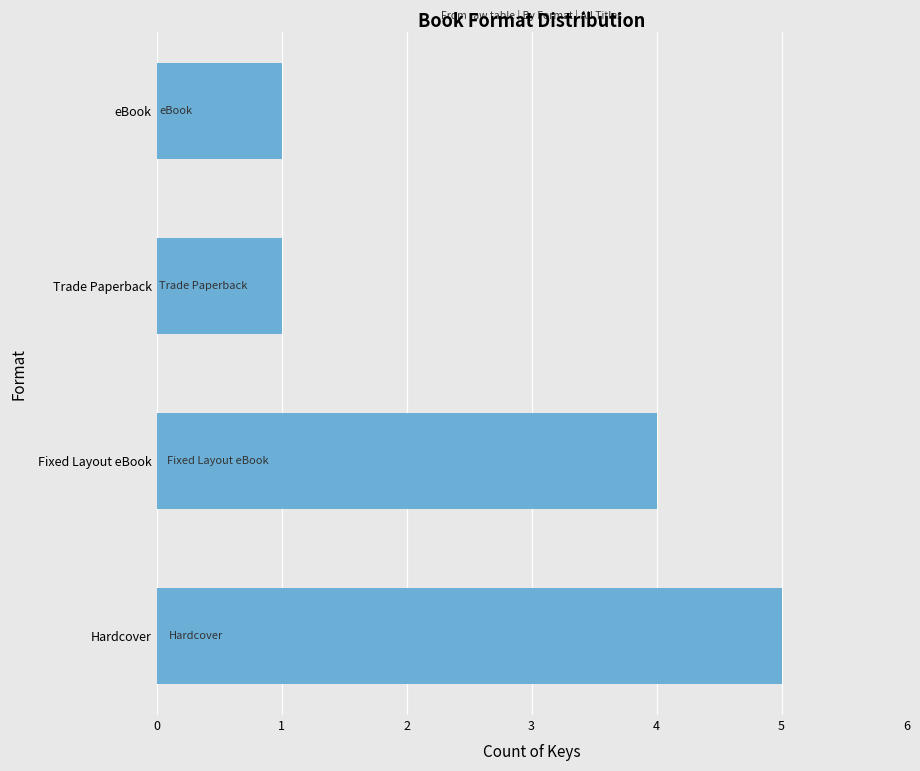

Reading bottom to top, what are all the values shown in this chart?

Hardcover=5	Fixed Layout eBook=4	Trade Paperback=1	eBook=1